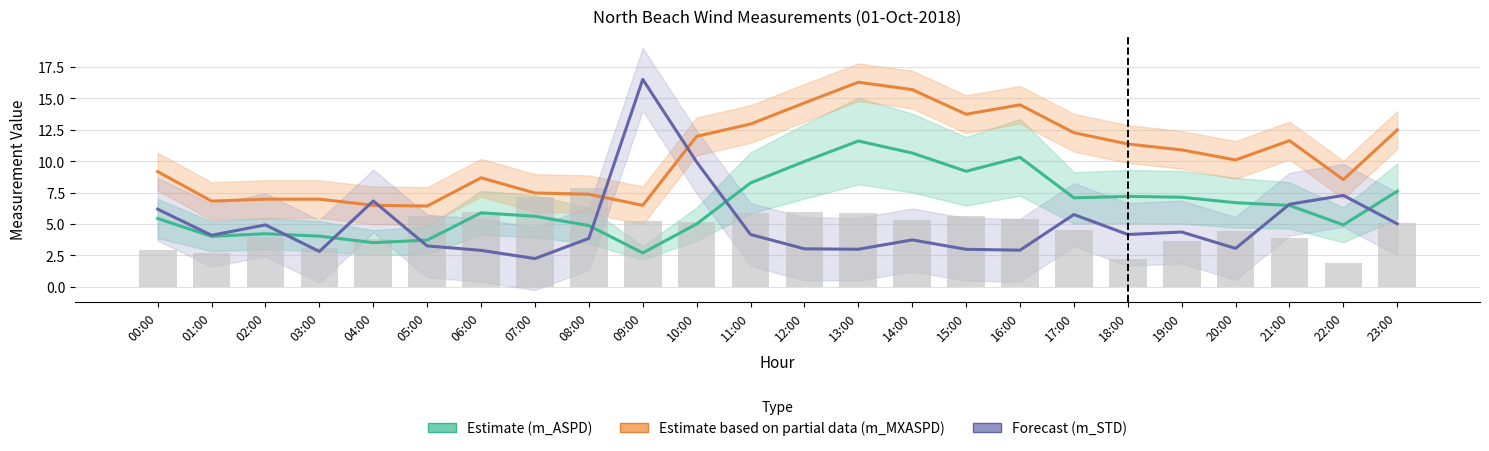

Is the value of m_MXASPD (Estimate partial) at 19:00 greater than the value of m_ASPD (Estimate) at 14:00?

Yes